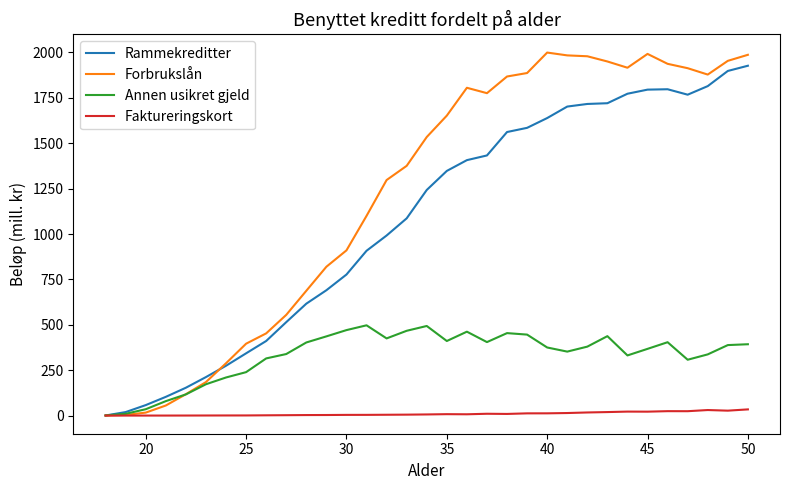

What is the greatest value displayed?

1999.6